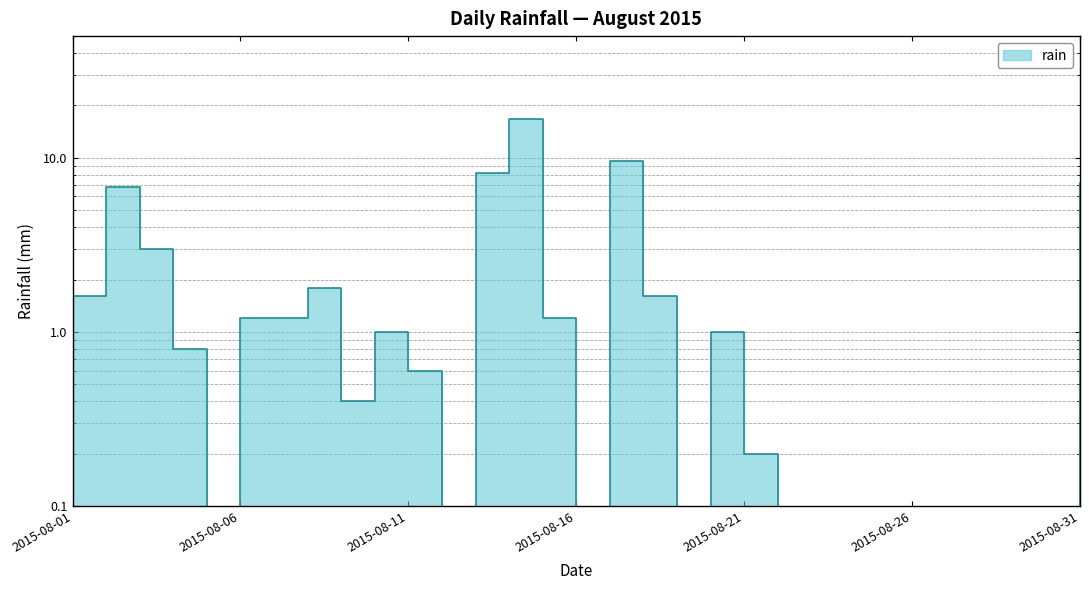

How many points are lower than both their immediate neighbors (excluding endpoints)?

5